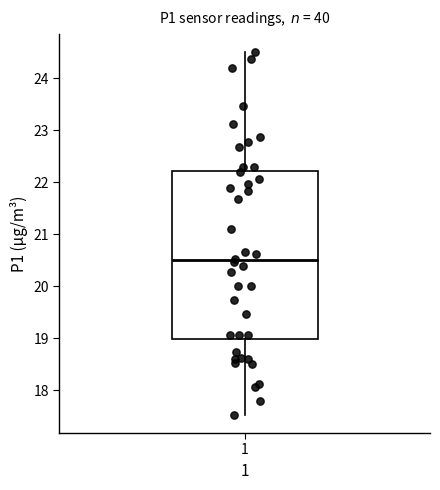

Where does the upper whisker of the box at x = 1 end on the y-axis? The values are not printed on the chart, so give them approximately, as read against the axis.

24.5